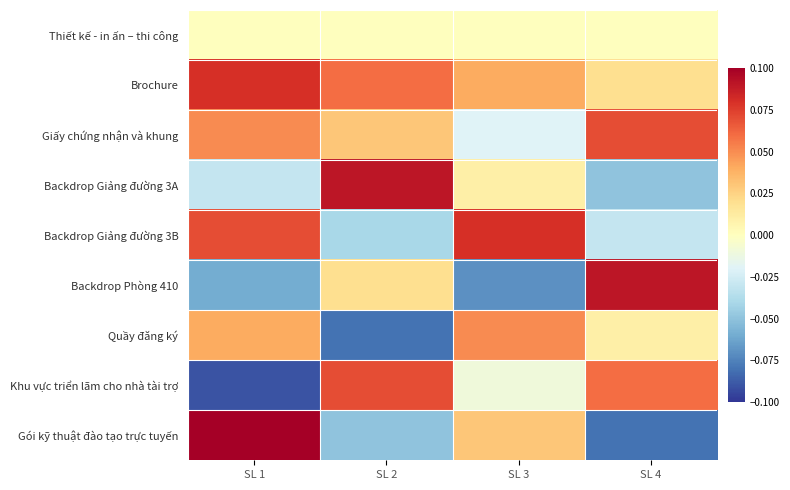

What is the total value across all series at SL 3?

0.1